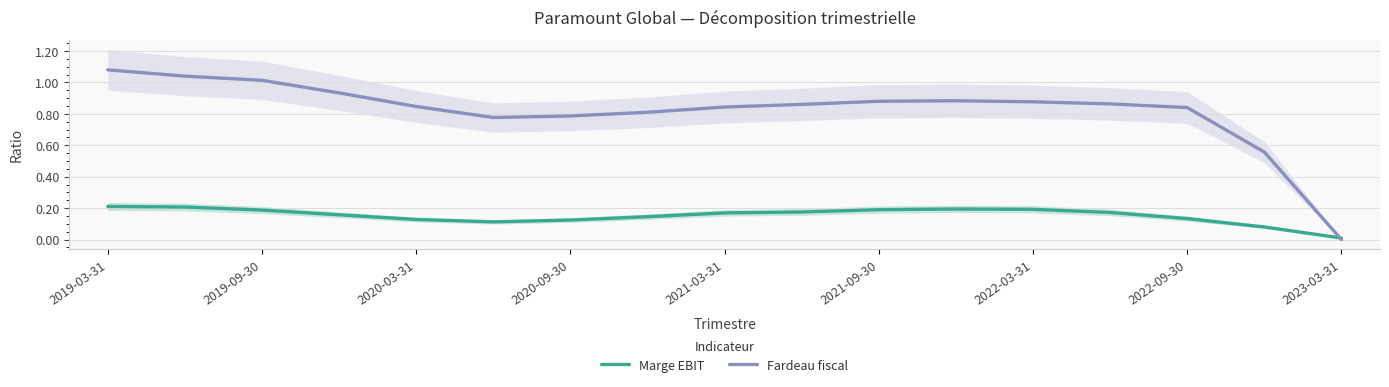

How many interior local peaks does the Fardeau fiscal series have?

1